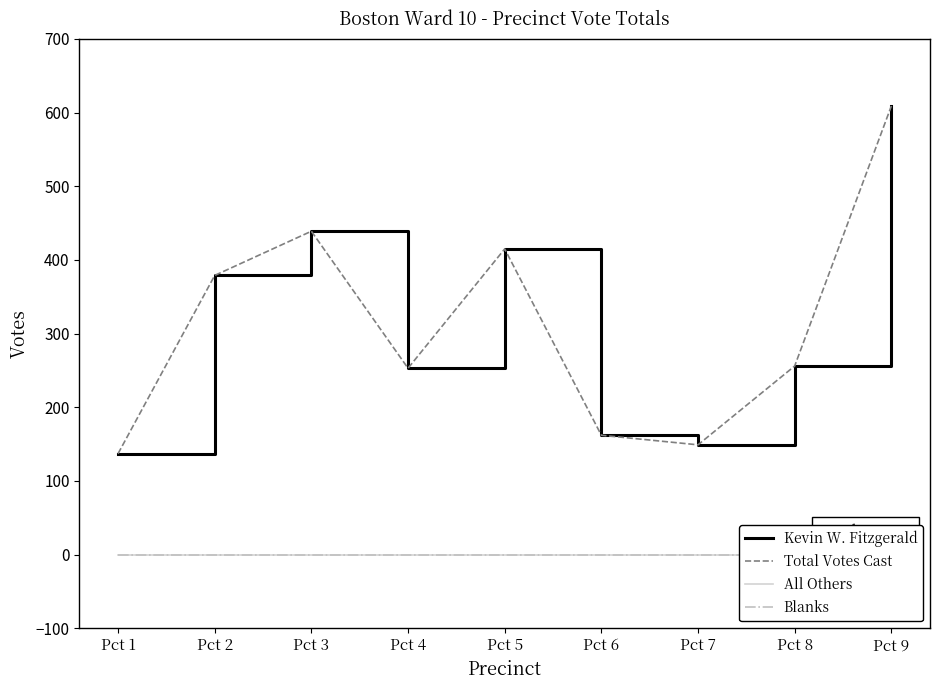

True or false: Blanks and All Others intersect in this chart.

False